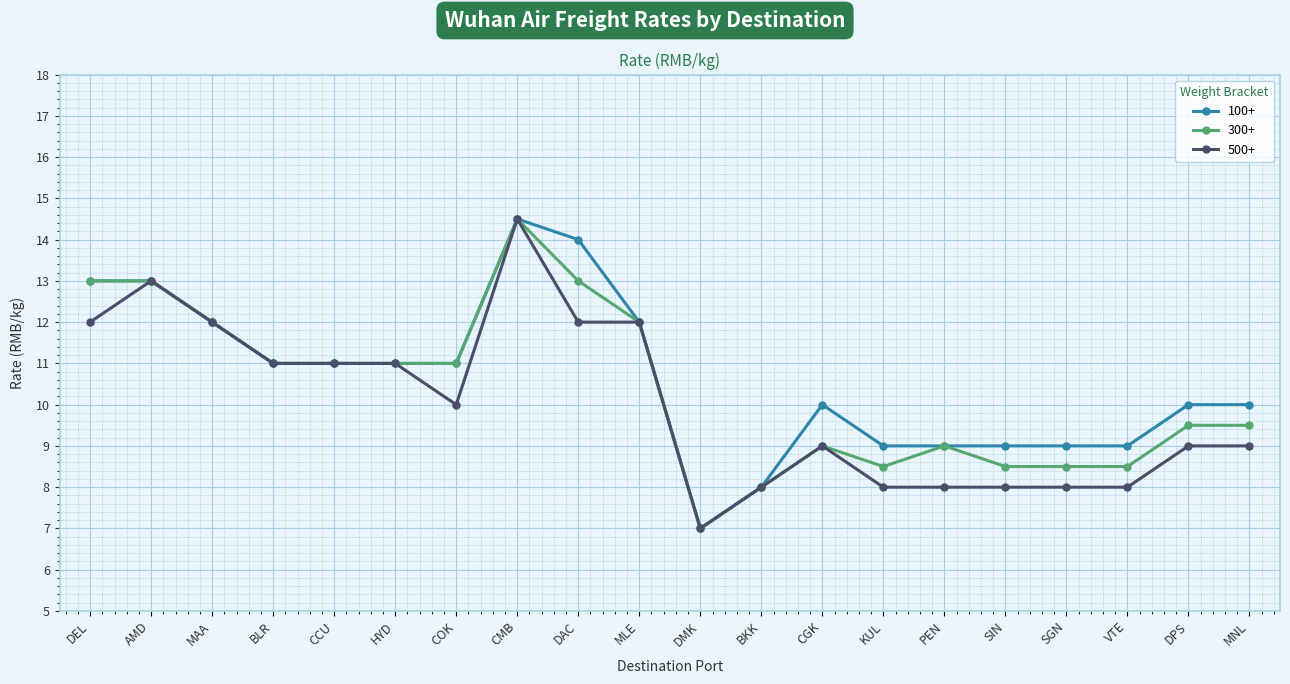

What is the difference between the 300+ values at CCU and DMK?

4.0